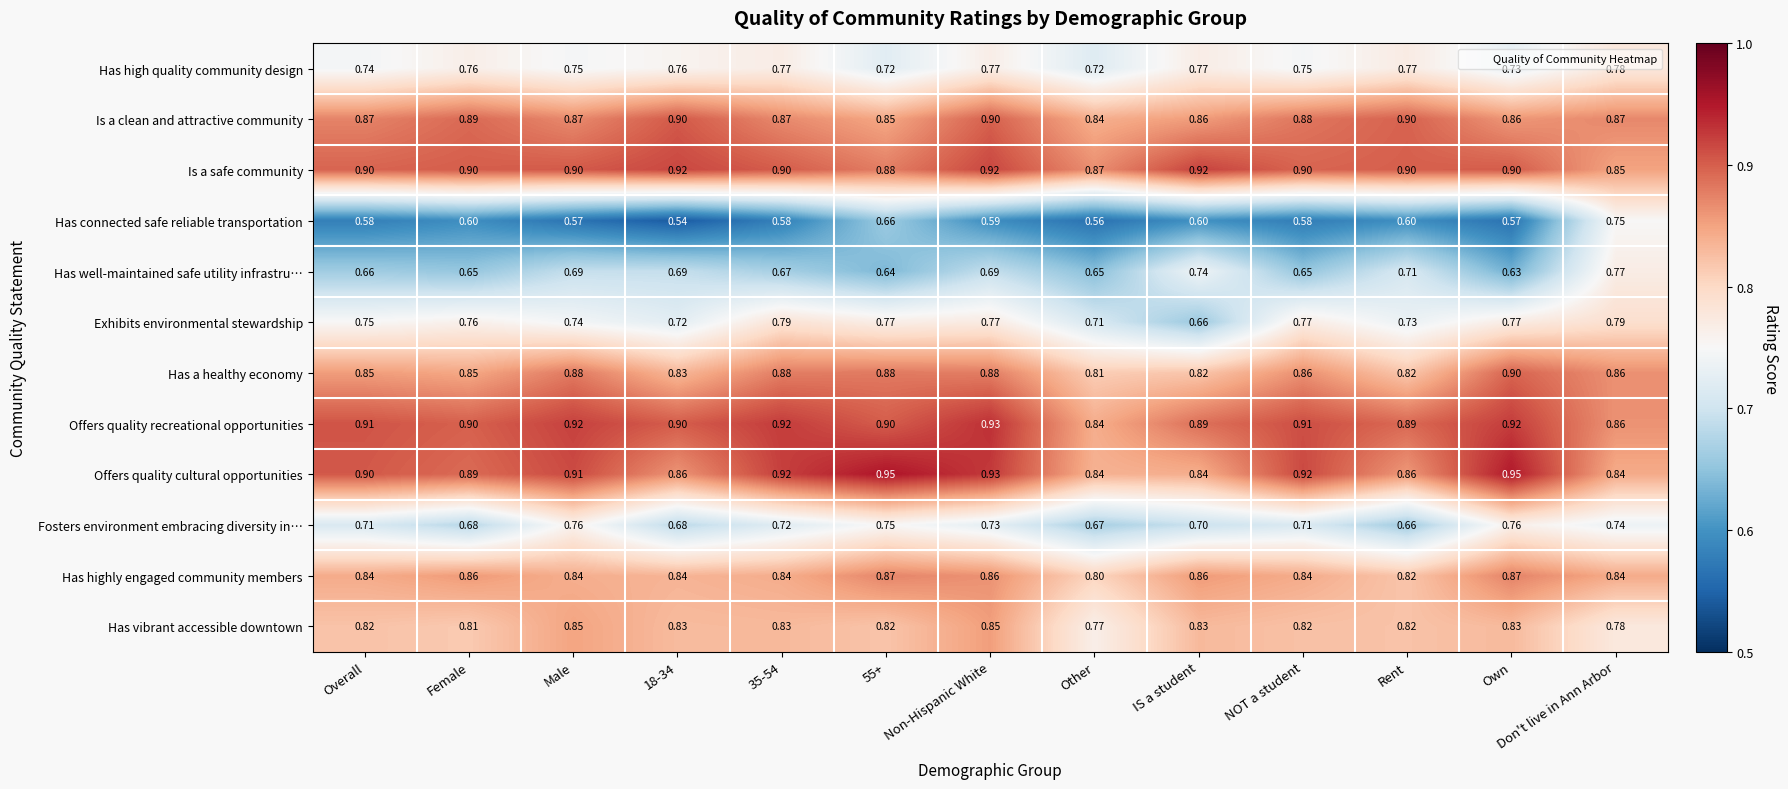

What is the difference between the highest and lowest values at Rent?

0.3